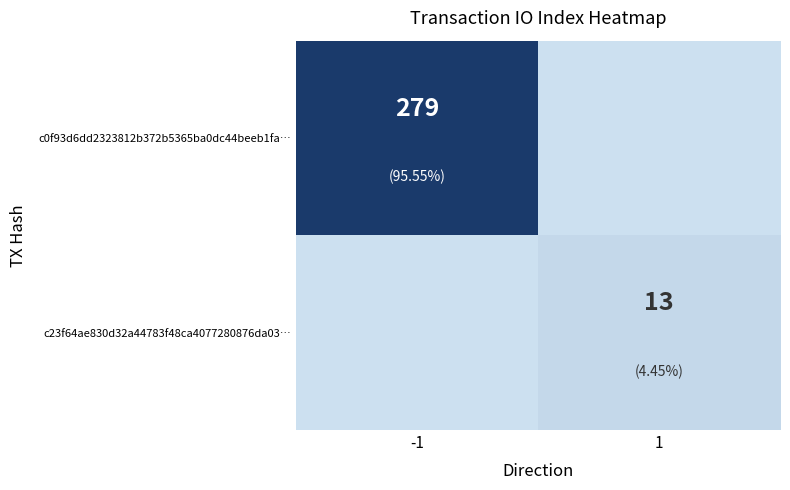

The c0f93d6dd2323812b372b5365ba0dc44beeb1fa… series shows 279 at -1. True or false?

True